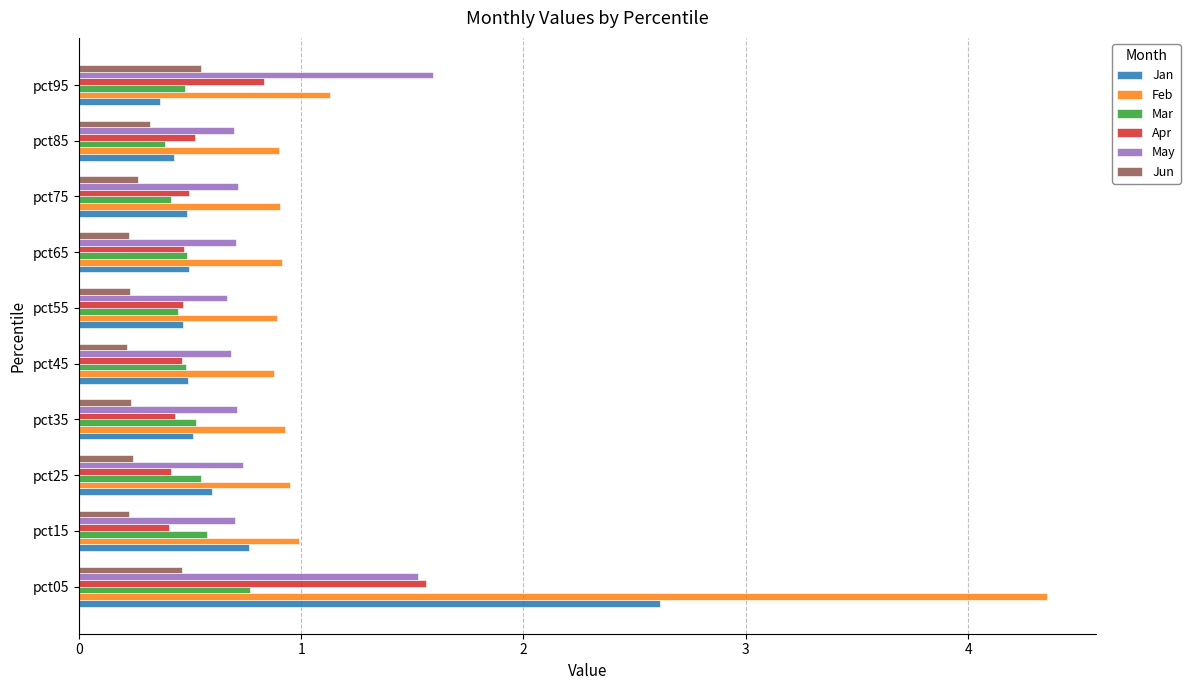

At which category is the sum across all series the highest?

pct05